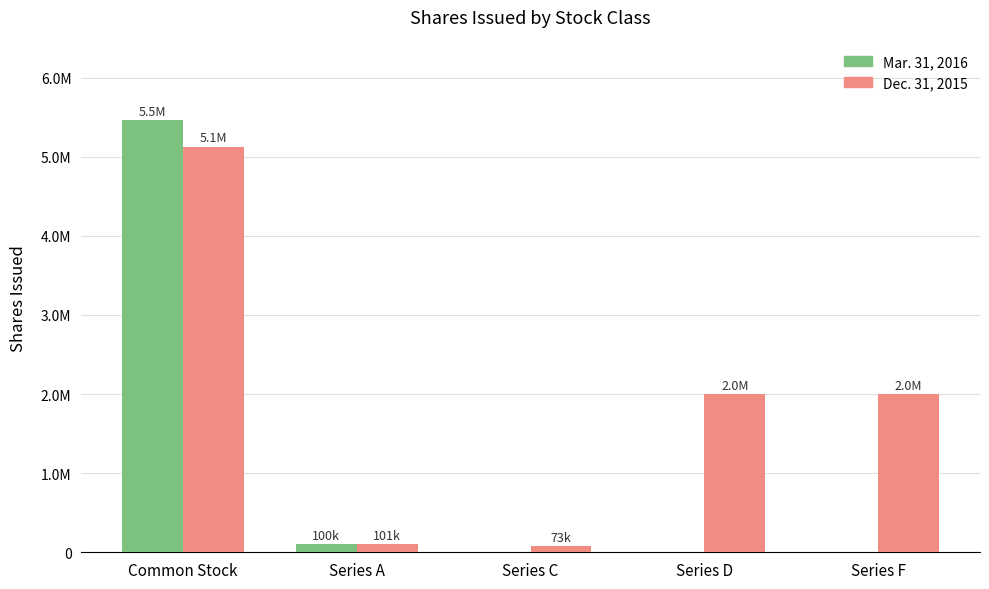

What are all the series names shown in the legend?

Mar. 31, 2016, Dec. 31, 2015